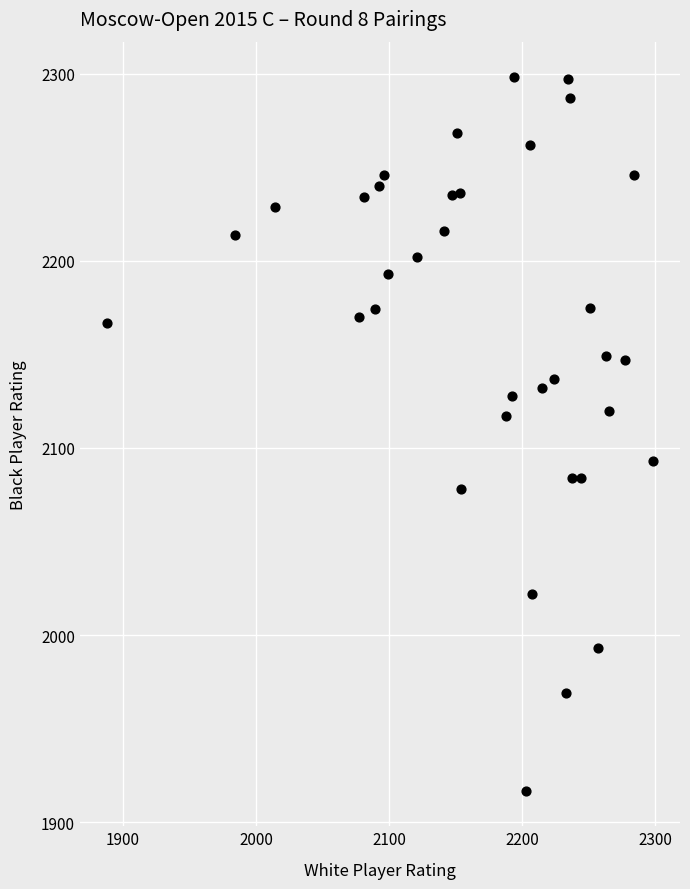

What is the range of Y values (max minus min)?

381